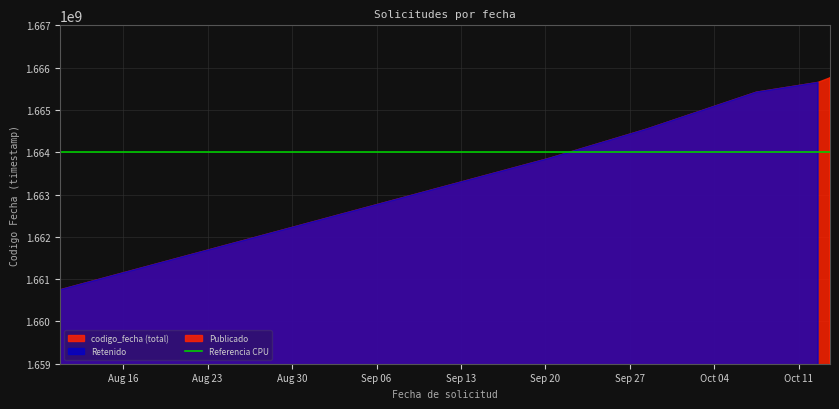

Read the value at 2022-09-20 09:28:05, to the nearest 50.

1663862550